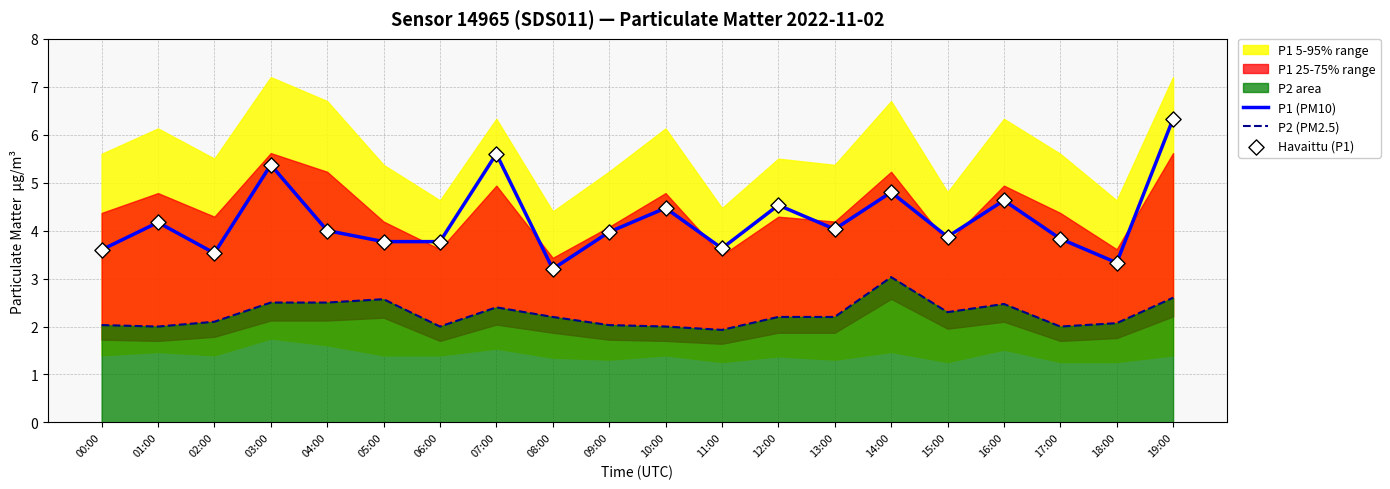

What is the total value across all series at 18:00?

8.7